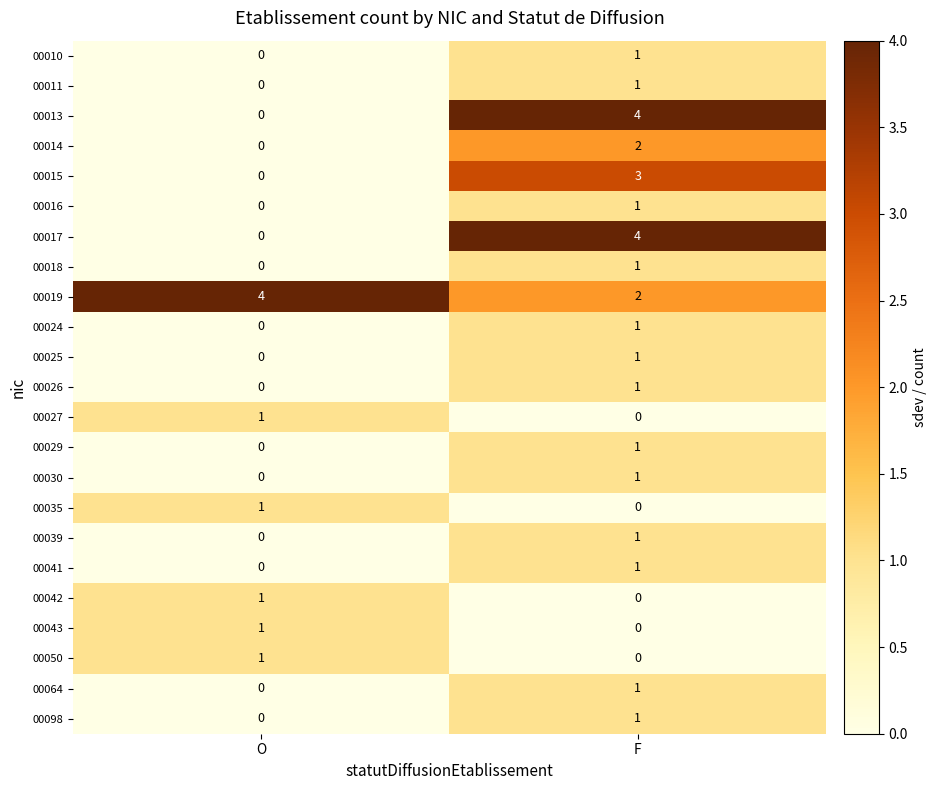

Which category has the lowest value in the 00041 series?

O